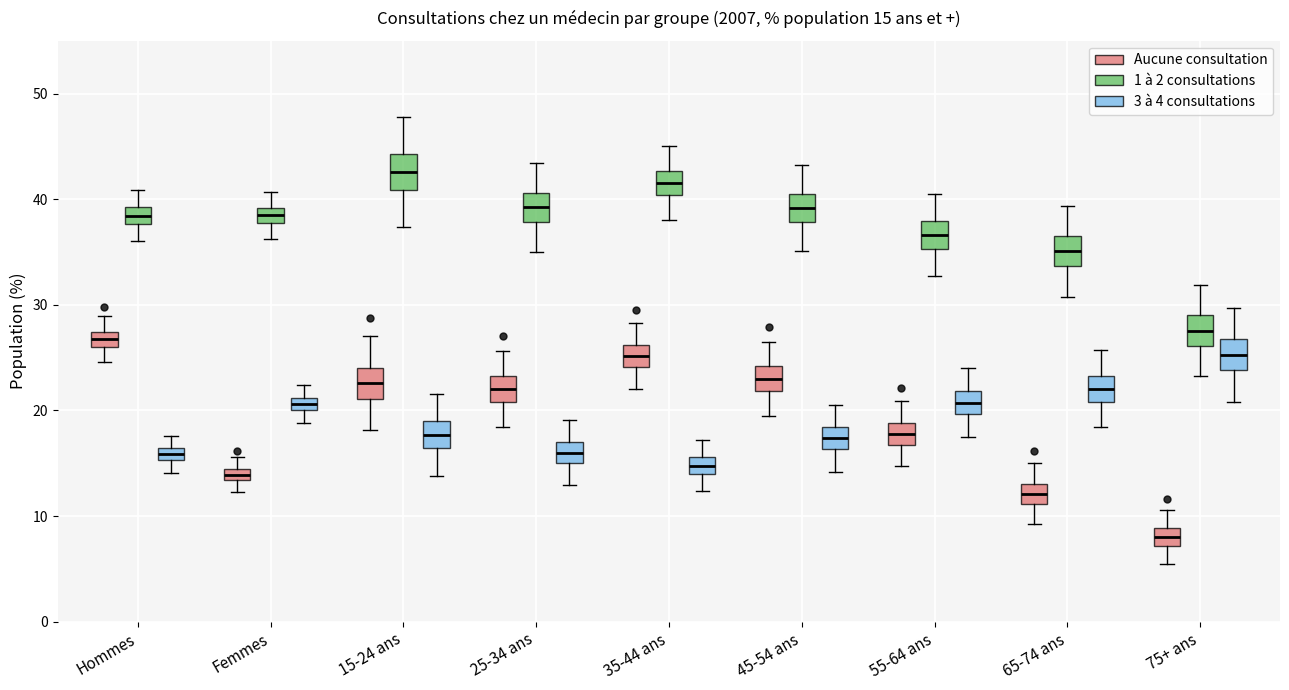

Which box's median line is the lowest?

75+ ans (Aucune consultation)